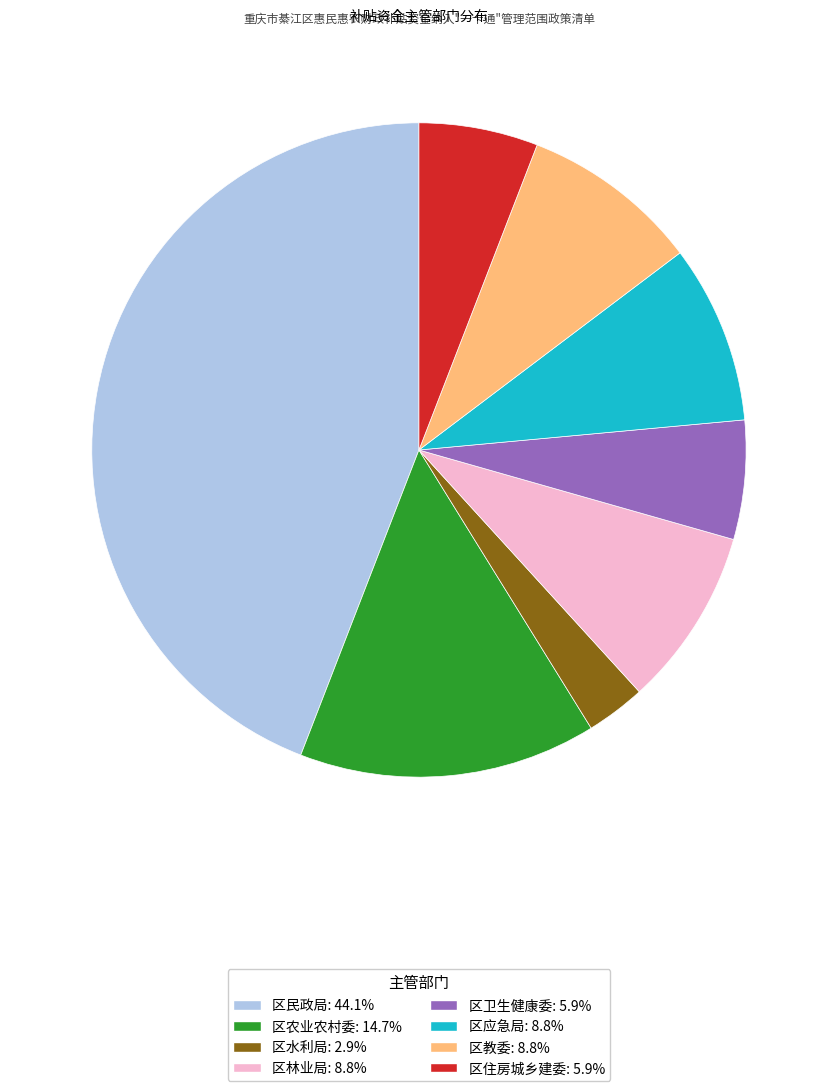

Is the sum of 区农业农村委 and 区住房城乡建委 greater than half?

No